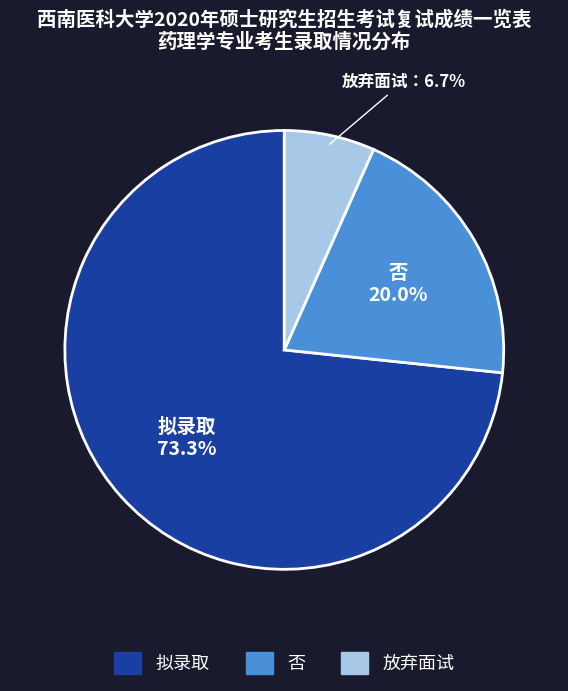

Do 拟录取 and 放弃面试 together represent more than half of the pie?

Yes